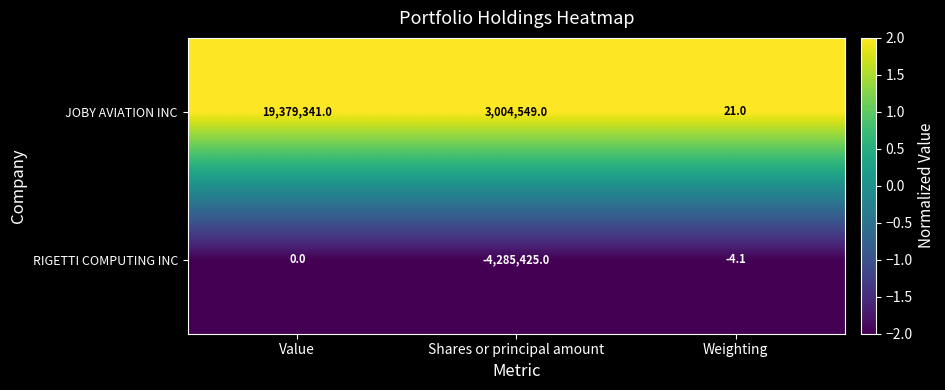

The RIGETTI COMPUTING INC series shows -5.6 at Weighting. True or false?

False